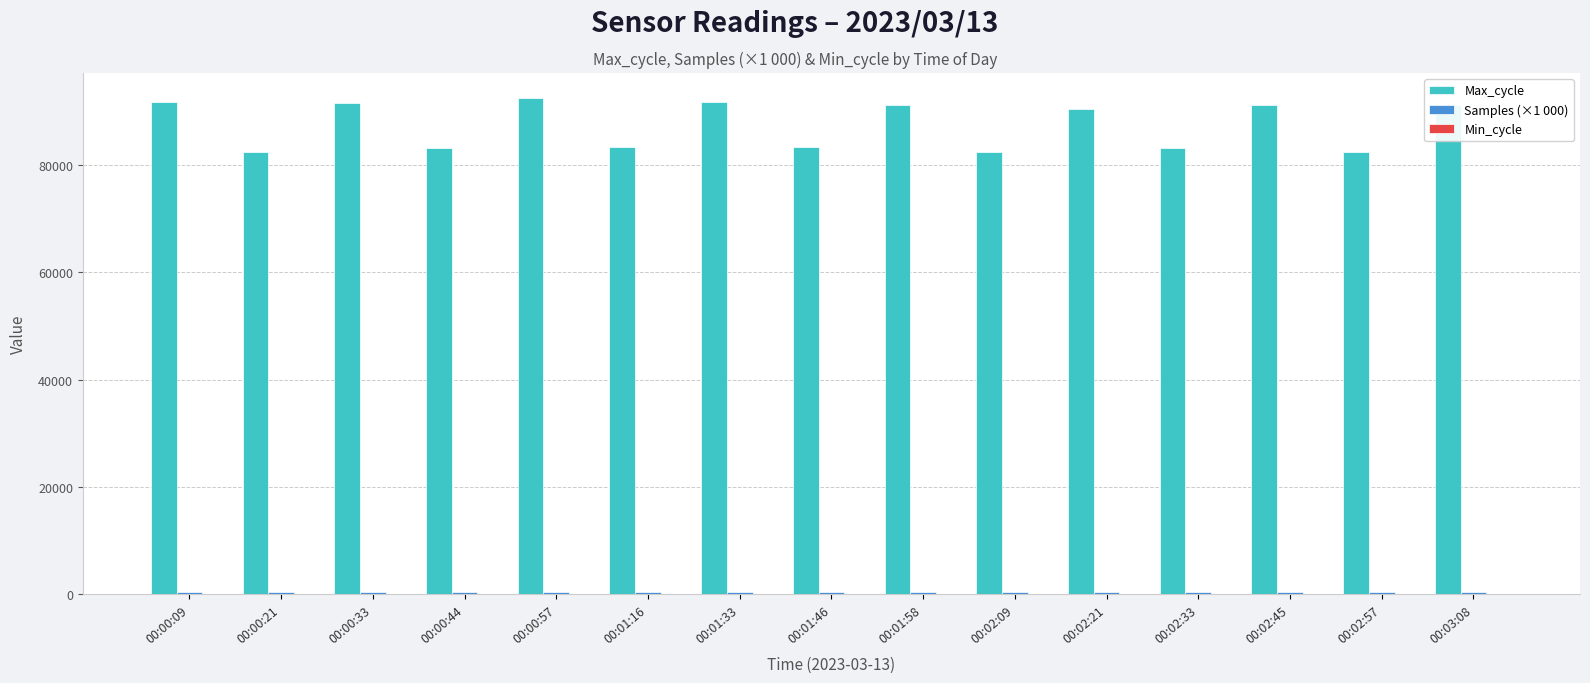

What is the average value of the Max_cycle series?

87541.5